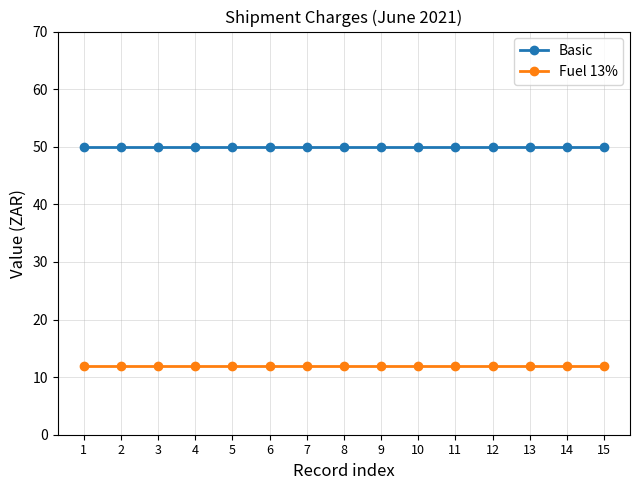

What is the average value of the Fuel 13% series?

11.9